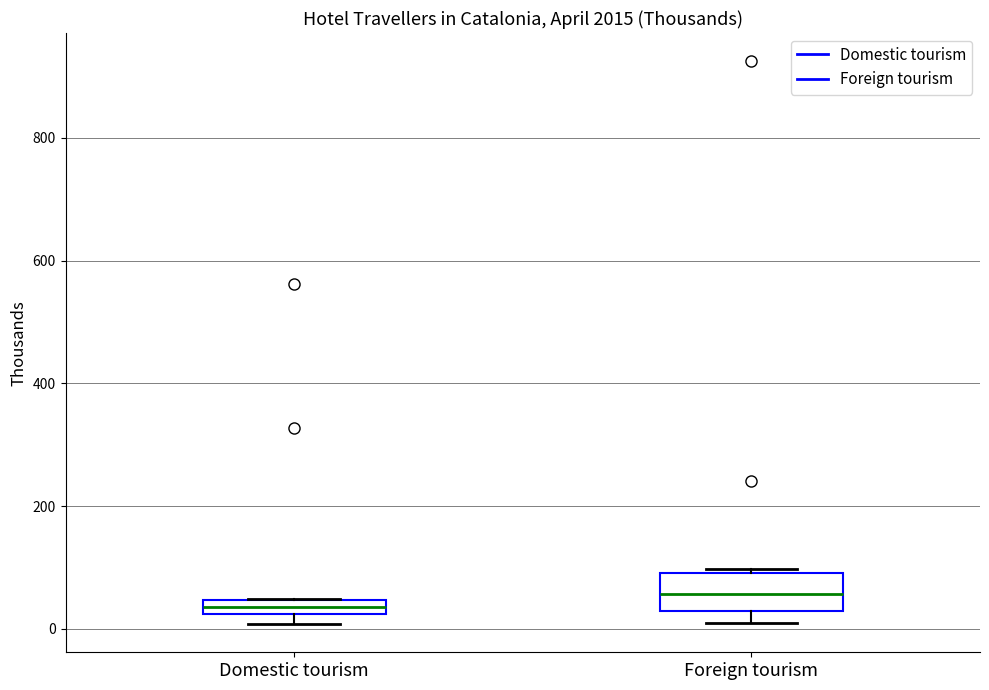

Comparing the boxes themselves (not the whiskers), which one is the tallest?

Foreign tourism